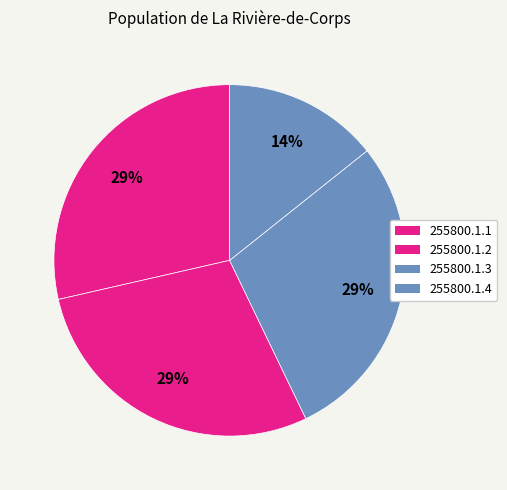

How many segments does this pie chart have?

4